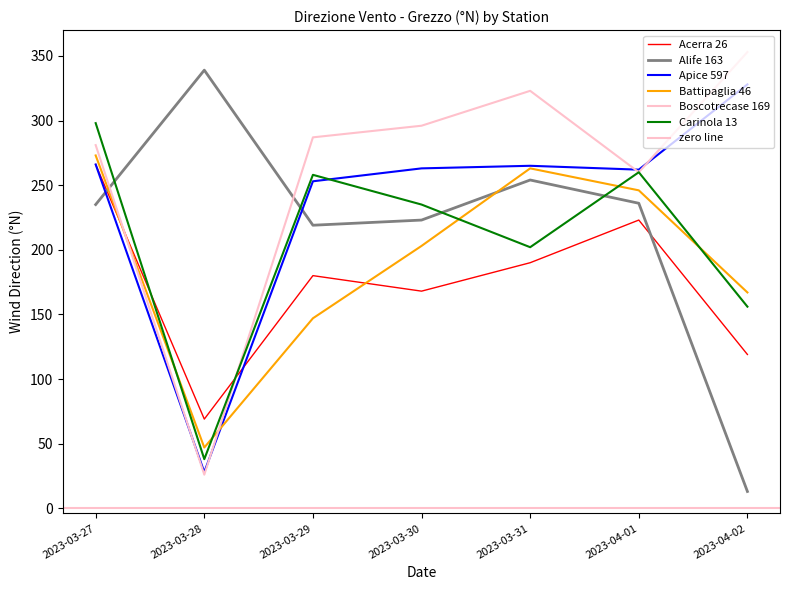

What is the maximum value shown in the chart?

353